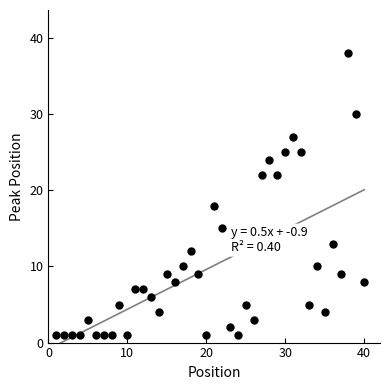

What is the range of X values (max minus min)?

39